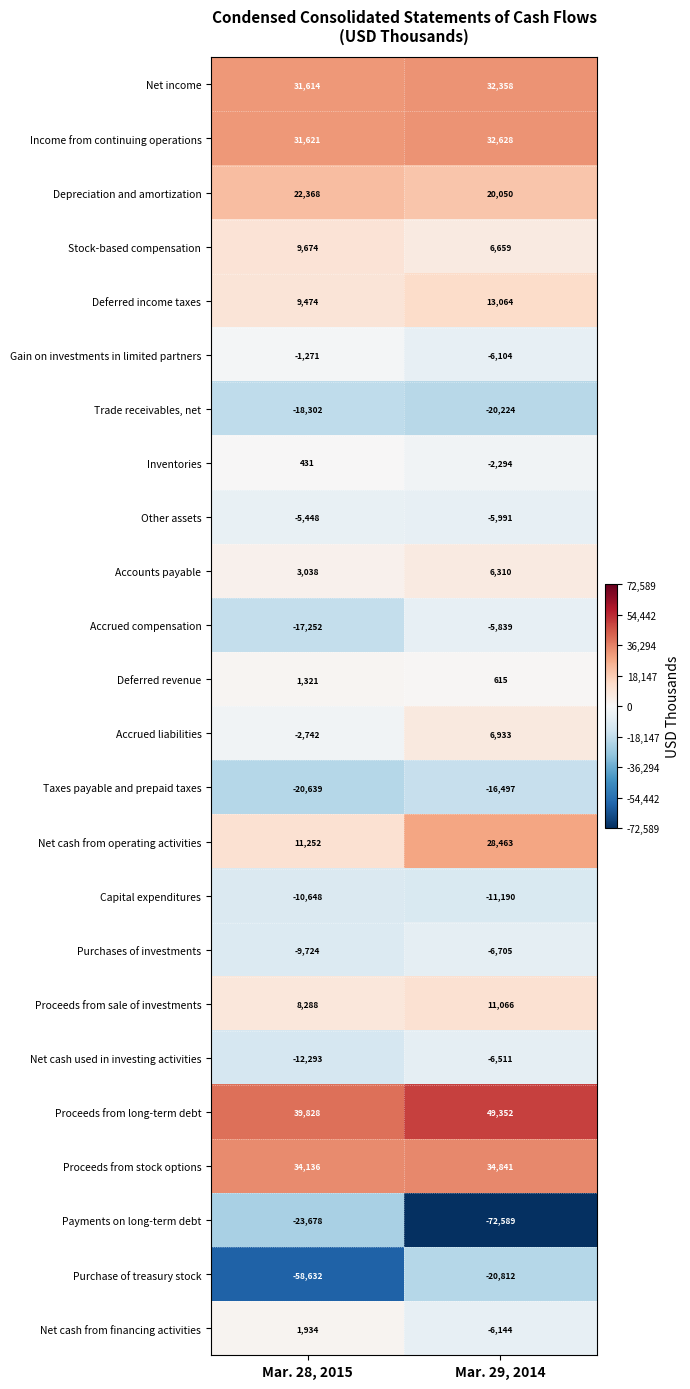

True or false: Payments on long-term debt has a value of -72589 at Mar. 29, 2014.

True